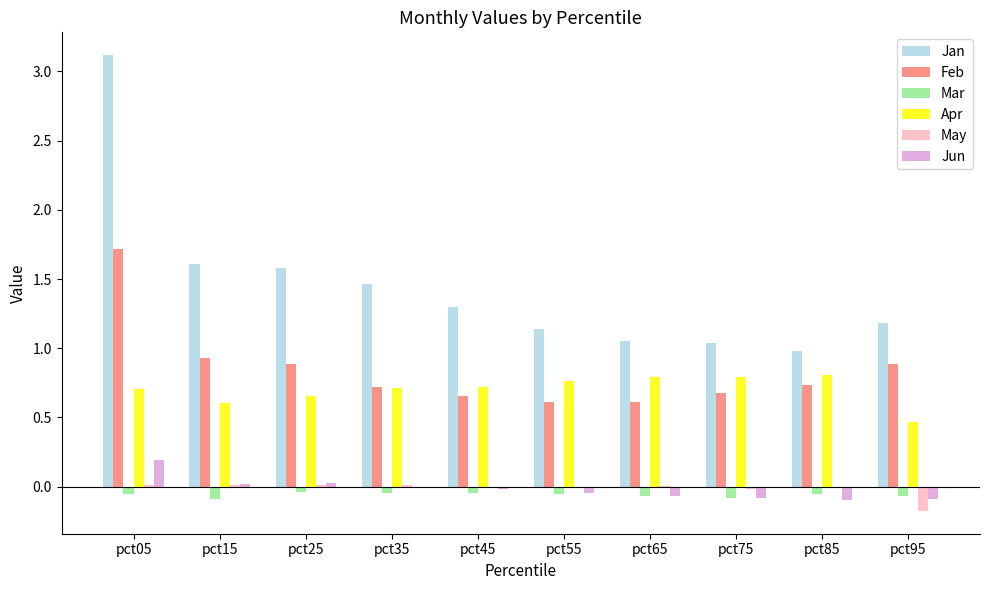

Between pct35 and pct65, which series saw the biggest shift?

Jan